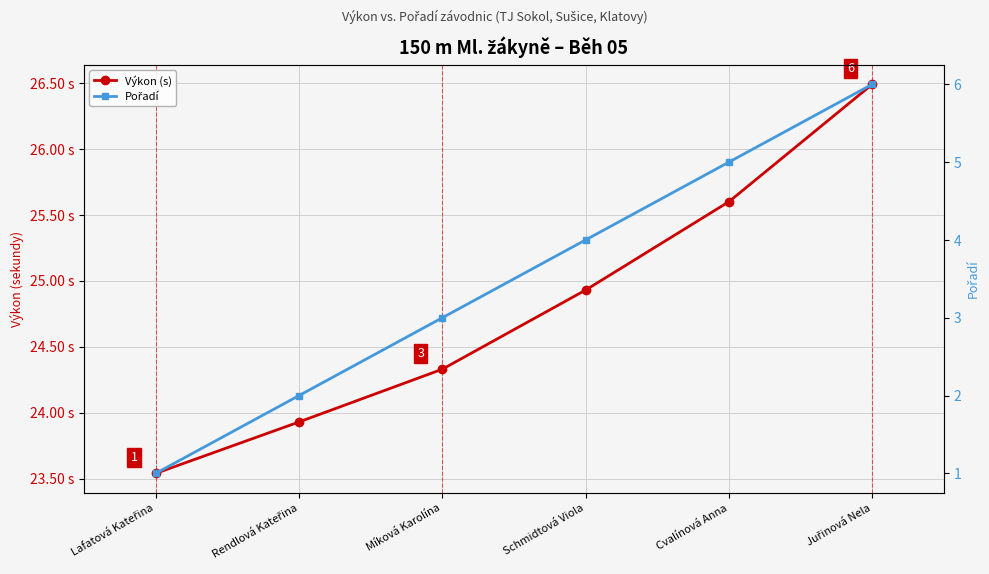

Between Míková Karolína and Cvalínová Anna, which is larger?

Cvalínová Anna